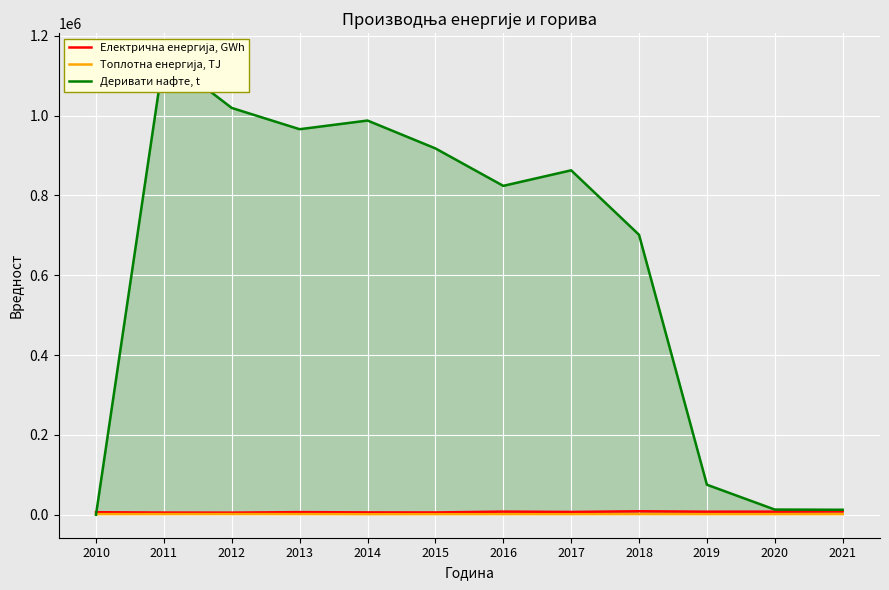

True or false: Деривати нафте, t and Топлотна енергија, TJ cross at least once.

True